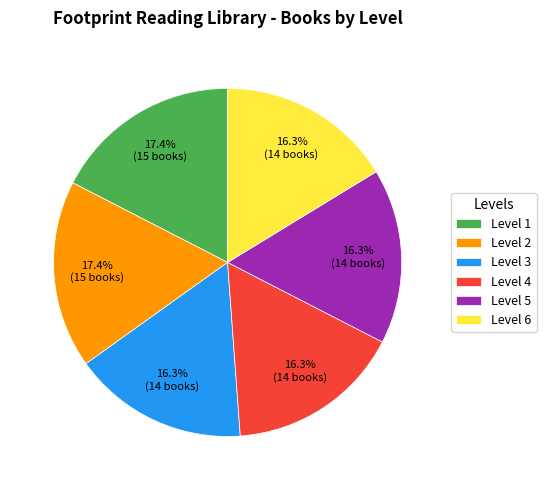

Do Level 6 and Level 2 together represent more than half of the pie?

No